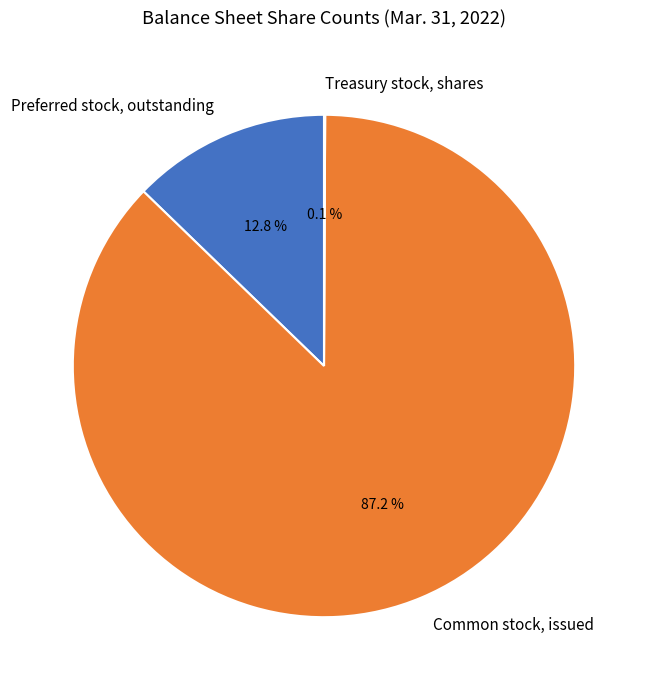

To the nearest percent, what percentage of the pie is Preferred stock, outstanding?

13%